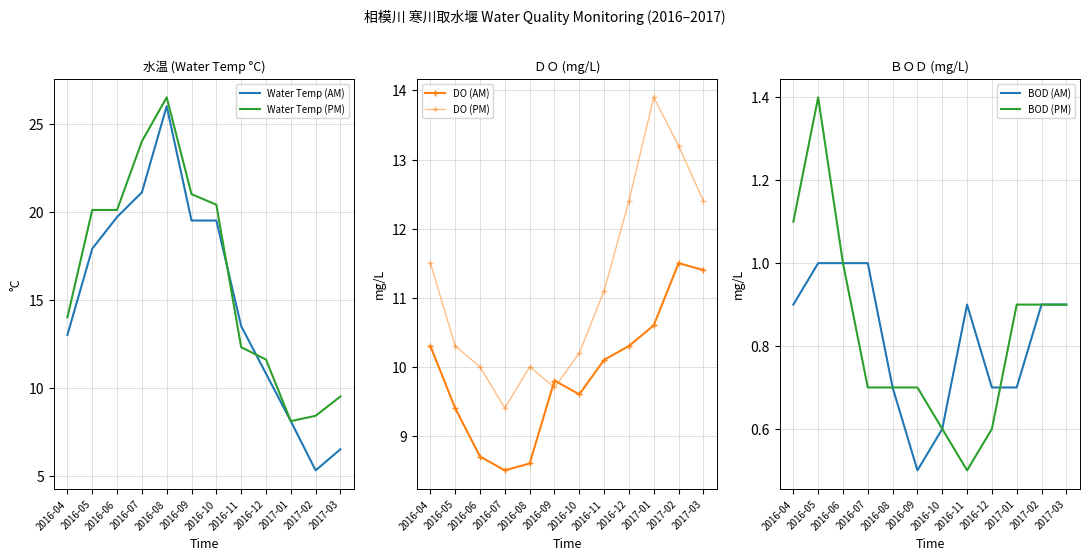

What are all the series names shown in the legend?

Water Temp (AM), Water Temp (PM), DO (AM), DO (PM), BOD (AM), BOD (PM)